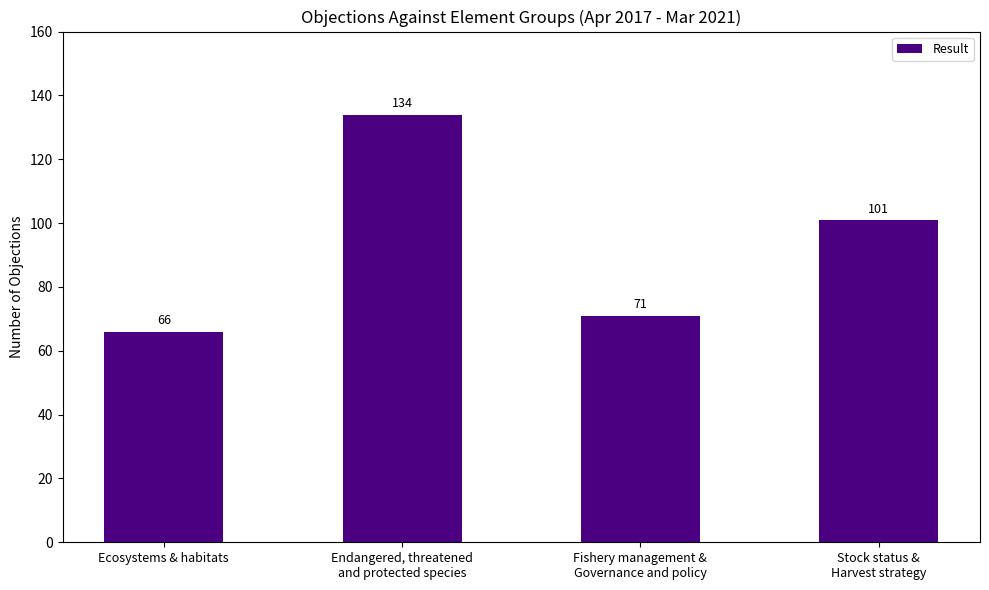

How many bars are there in total?

4